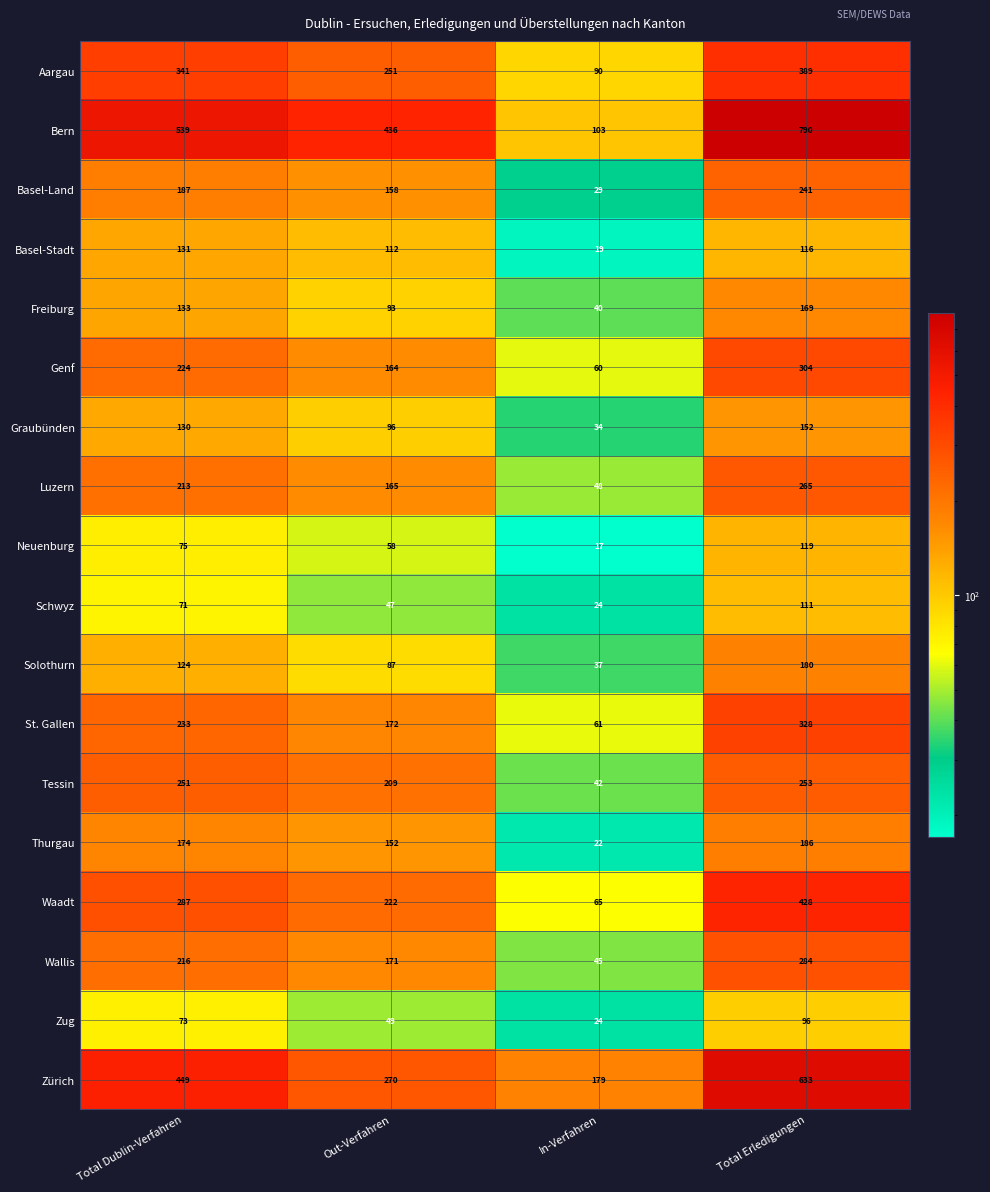

What value does the St. Gallen series have at Total Dublin-Verfahren?

233